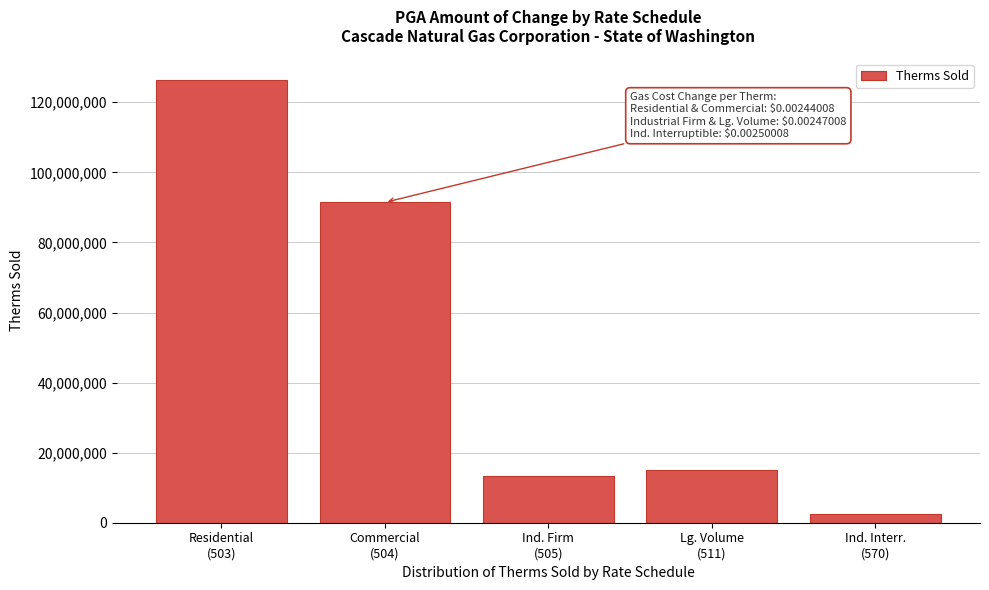

Reading left to right, what are all the values shown in this chart?

126254321.9	91432235.8	13193653.1	14916789.1	2384124.1